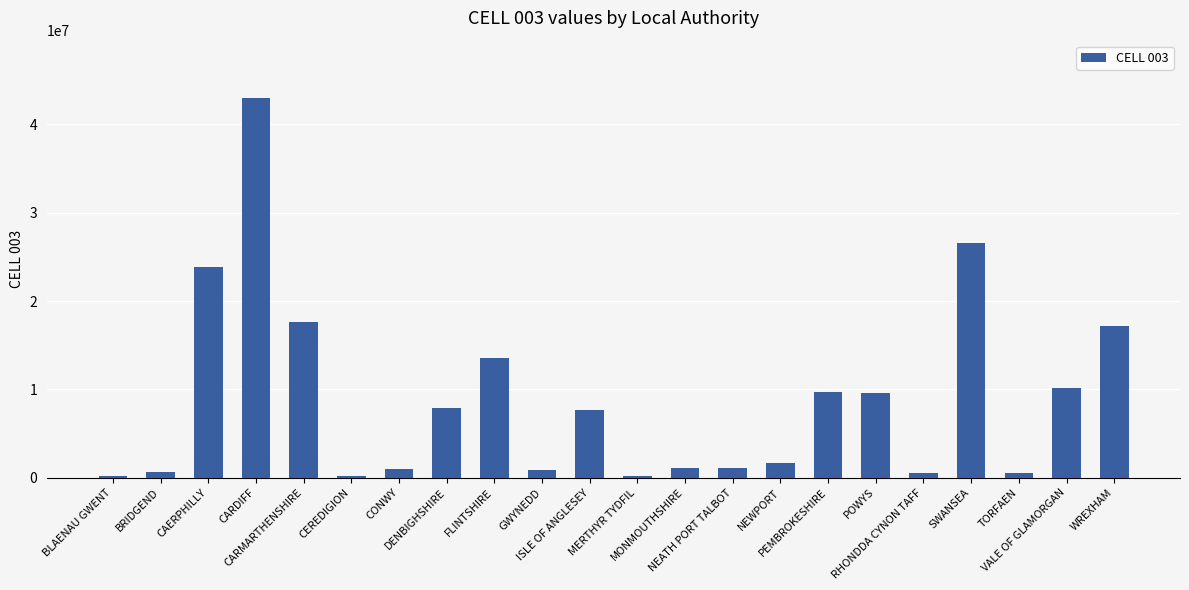

What is the sum of all values?

194752143